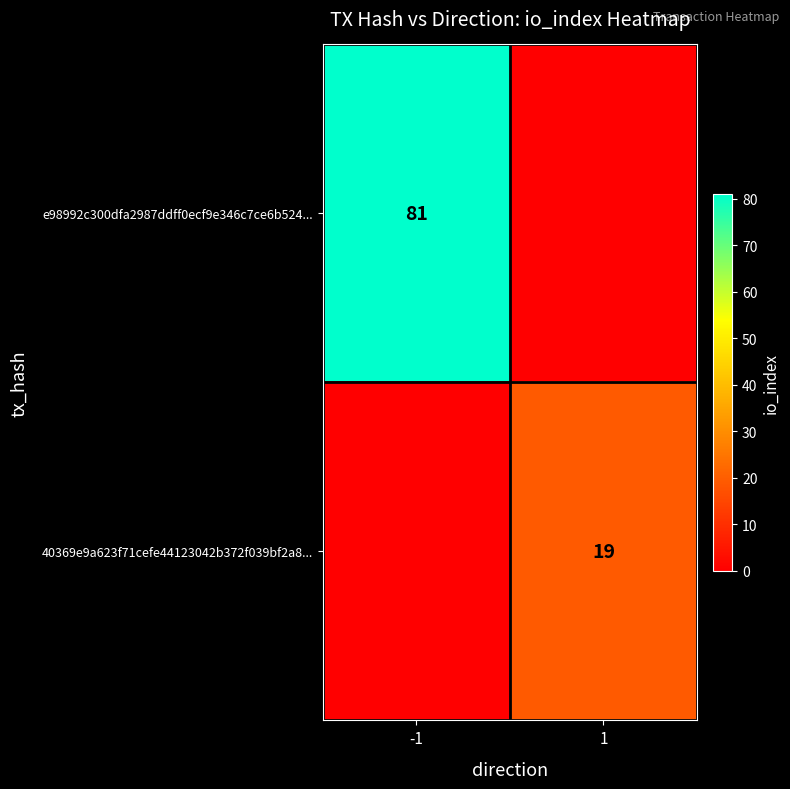

The e98992c300dfa2987ddff0ecf9e346c7ce6b524... series shows 142 at -1. True or false?

False